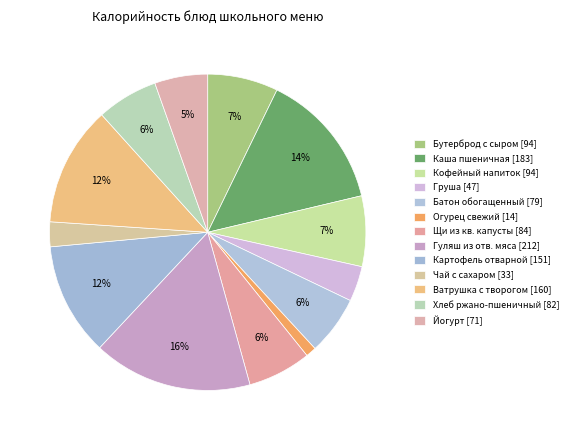

How many slices are in this pie chart?

13